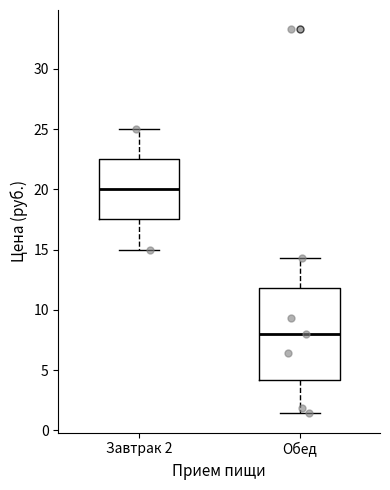

Which box's median line is the highest?

Завтрак 2